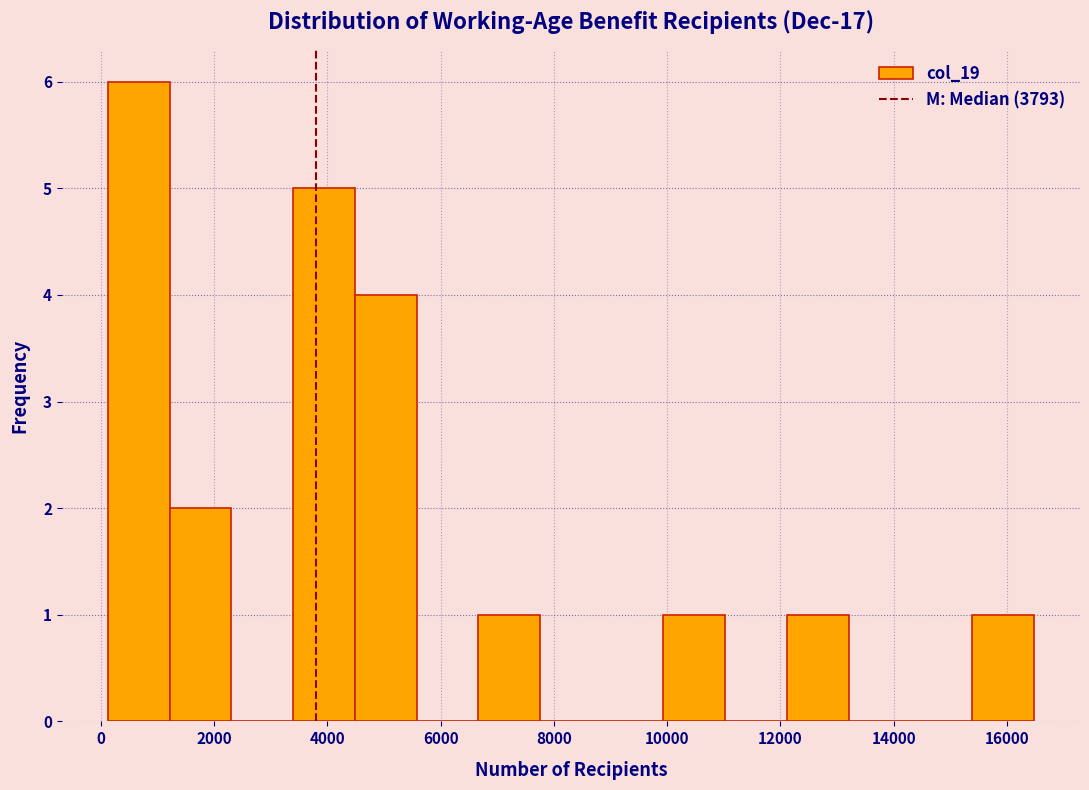

How tall is the bar that spans 1200 to 2400 on the x-axis? Neither the bar edges nor the heights are printed on the chart, so give them approximately, as read against the axes.

2